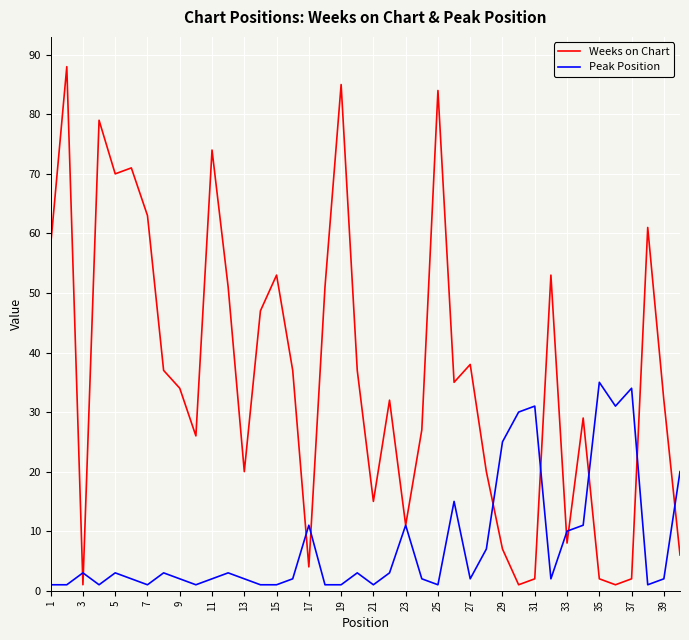

What are all the series names shown in the legend?

Weeks on Chart, Peak Position